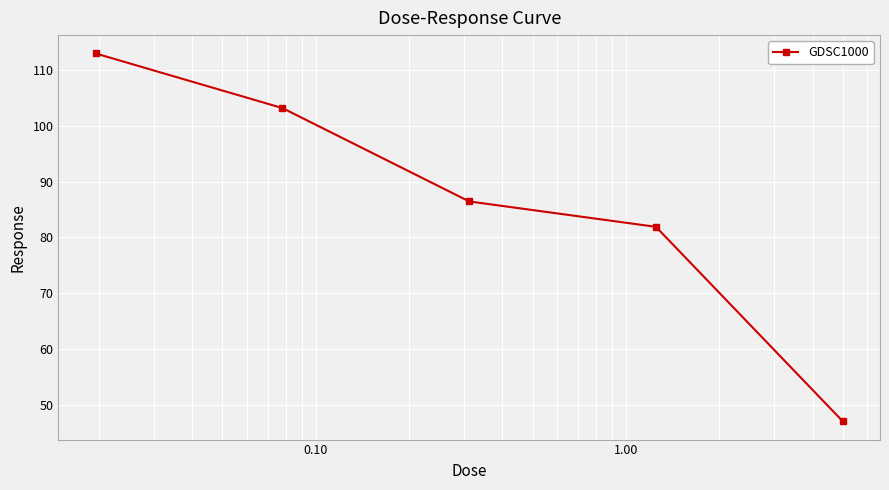

What is the difference between the second highest and second lowest values?

21.3